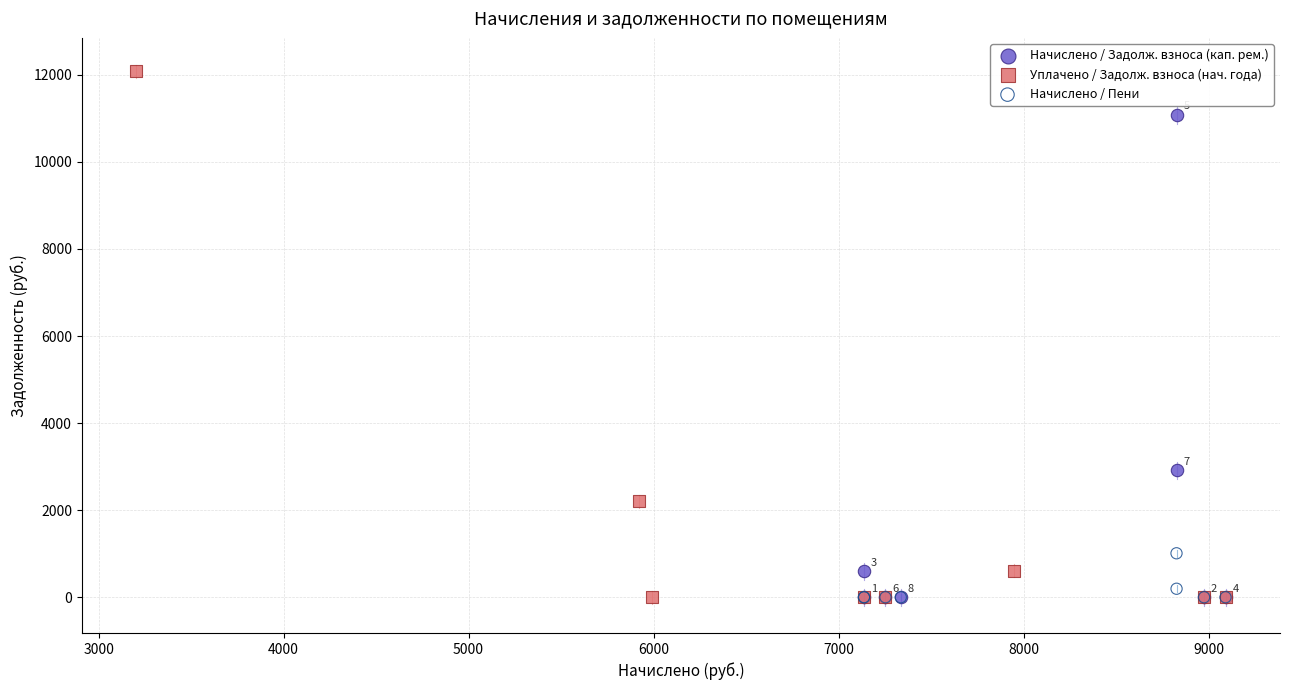

Which series has the widest spread of Y values?

Уплачено / Задолж. взноса (нач. года)